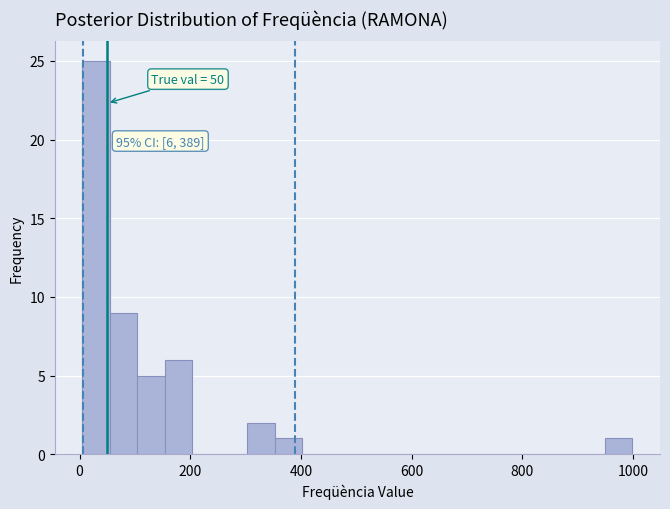

Read against the x-axis, roughly where is the centre of the tallest bar?

20